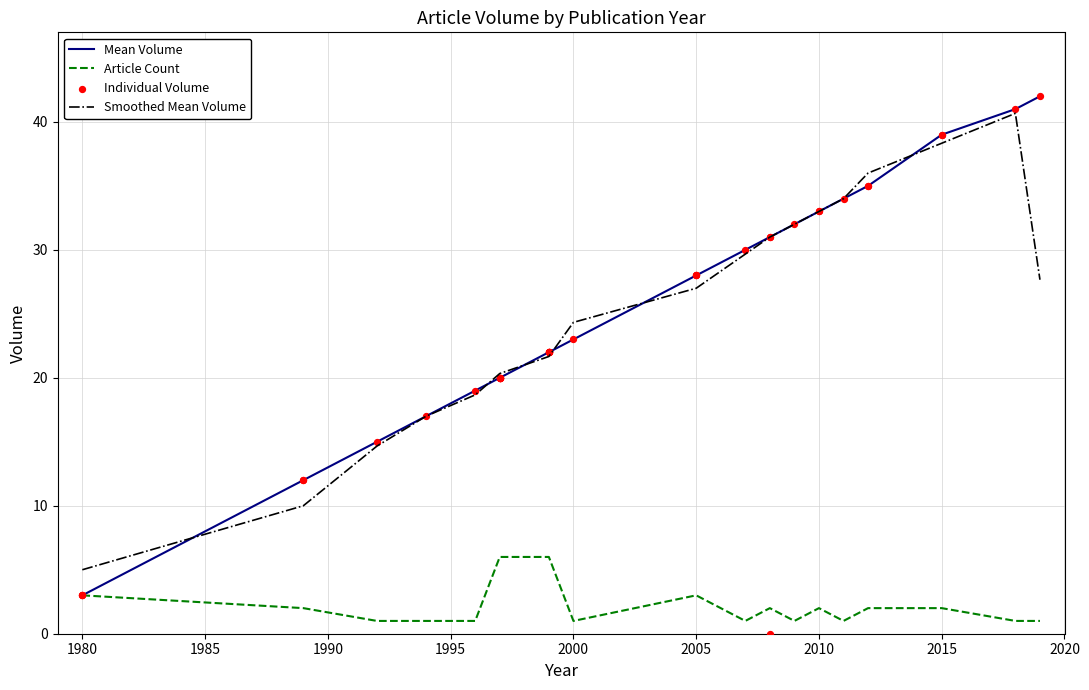

Is it true that Smoothed Mean Volume equals 38.3 at 2015?

True